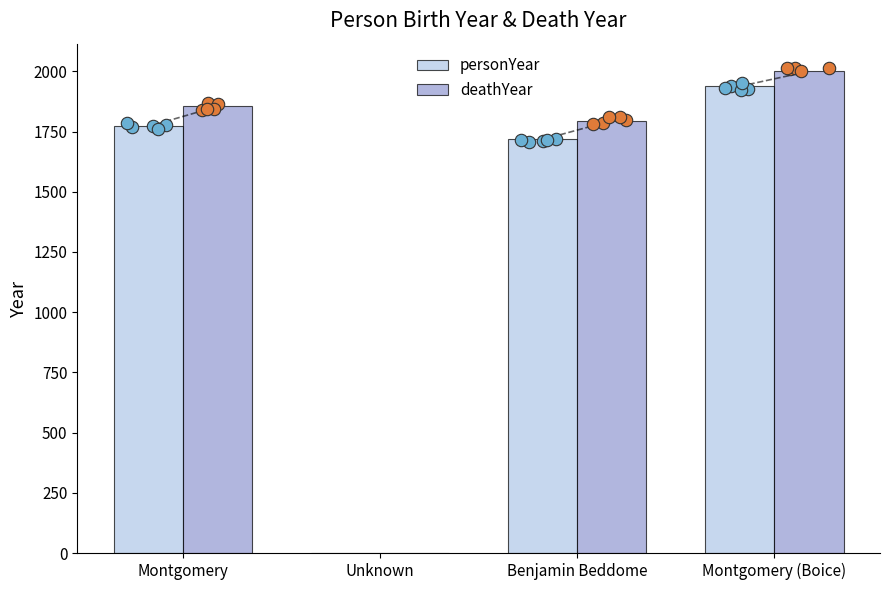

What are all the series names shown in the legend?

personYear, deathYear